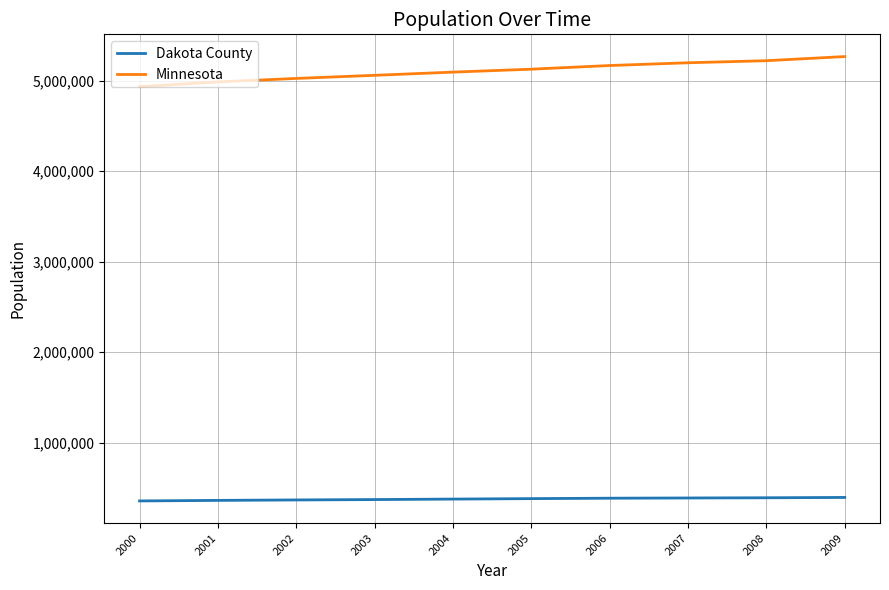

Which label corresponds to the largest value in the chart?

2009